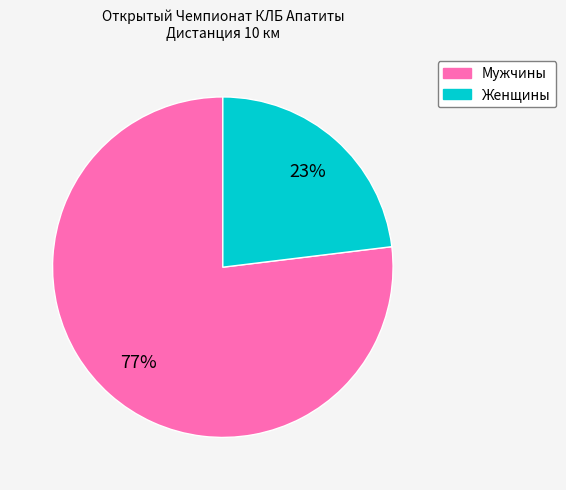

Does any single category account for the majority?

Yes